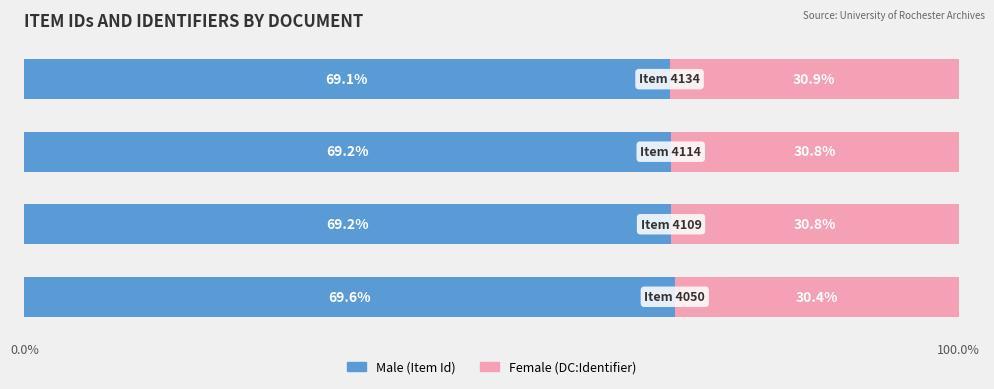

Count the number of categories in the chart.

4